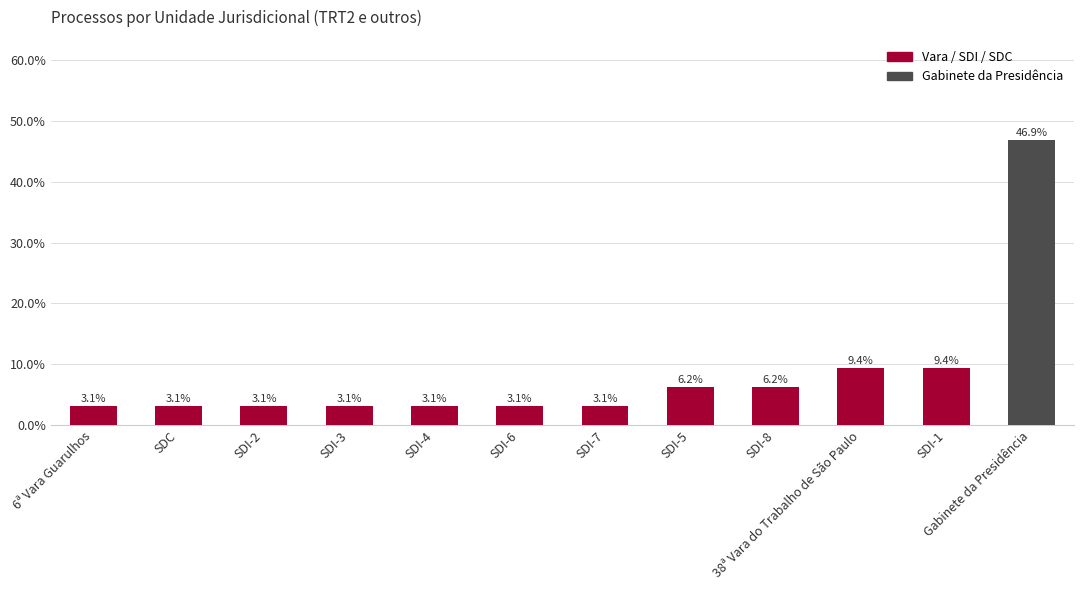

What is the ratio of the value at SDI-4 to the value at SDI-7?

1.0